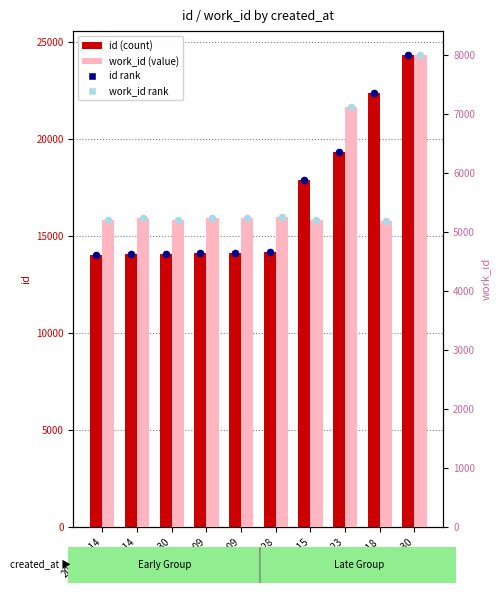

Which series reaches the maximum Y coordinate?

id